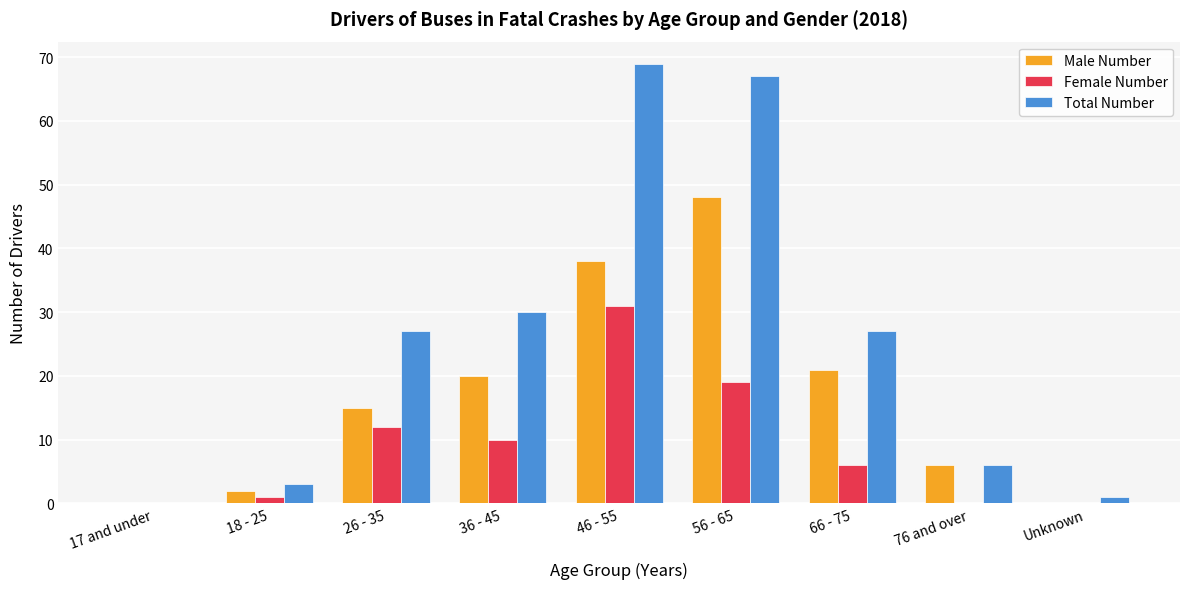

What is the spread (max minus min) of values at 18 - 25?

2